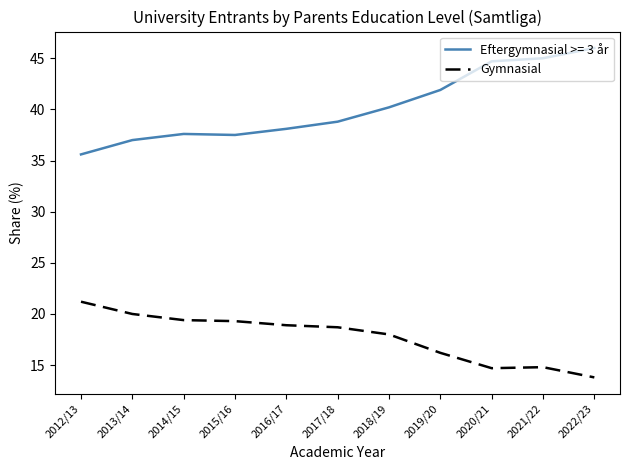

What is the difference between the highest and lowest values at 2013/14?

17.0